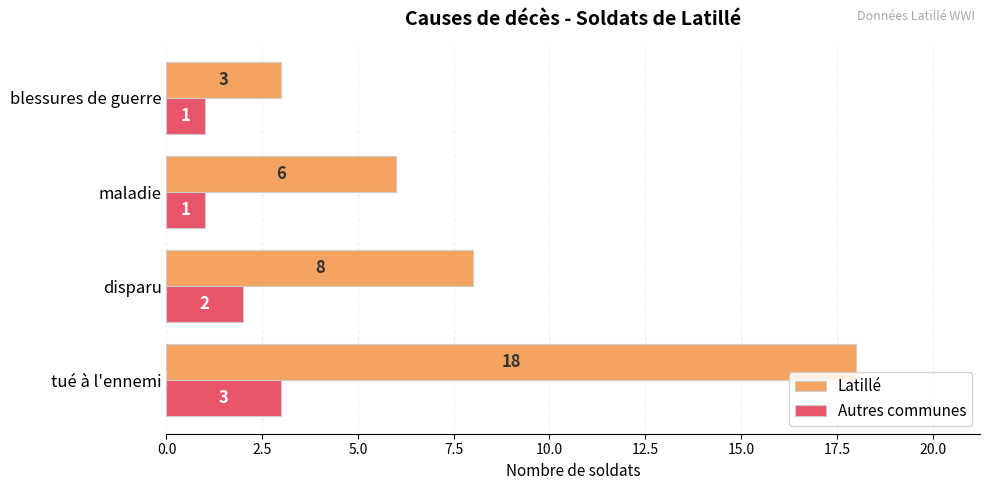

At blessures de guerre, list the series in order from smallest to largest.

Autres communes, Latillé